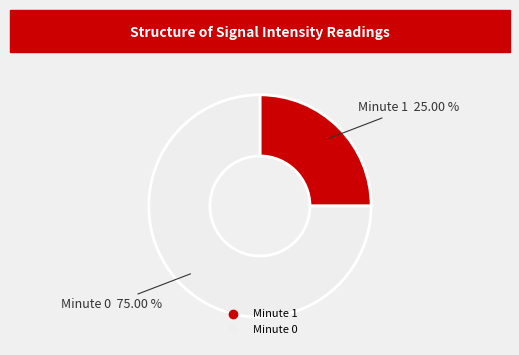

Is there any slice that represents more than half of the pie?

Yes